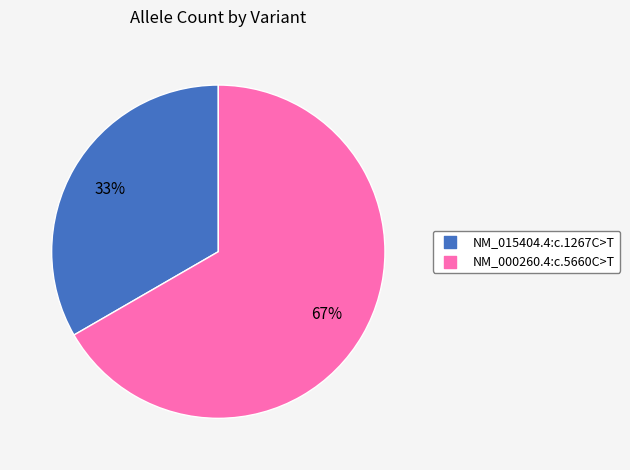

Do NM_000260.4:c.5660C>T and NM_015404.4:c.1267C>T together represent more than half of the pie?

Yes